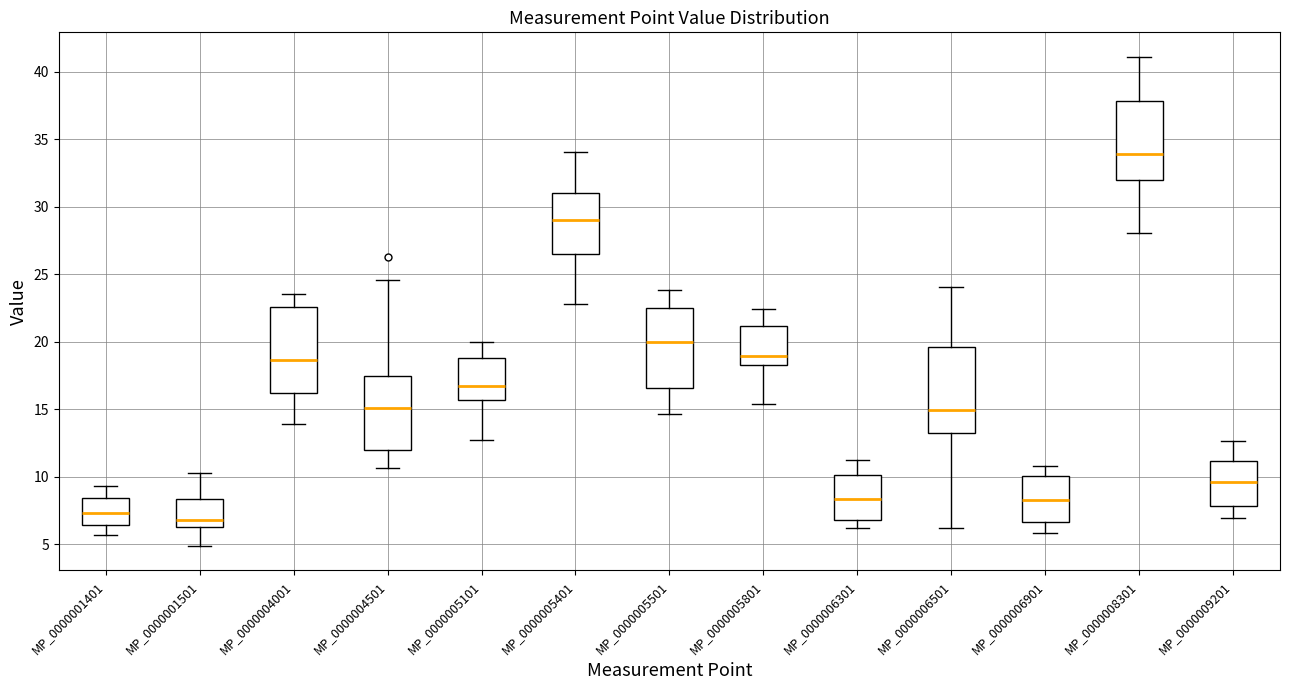

Reading left to right, read every box against the y-axis: the position of its median line, the range the box covers, and the ends of its whiskers. The values are not printed on the chart, so give them approximately, as read against the axis.

MP_0000001401: median 7.5, box 6.5 to 8.5, whiskers 5.5 to 9.5
MP_0000001501: median 7.0, box 6.5 to 8.5, whiskers 5.0 to 10.5
MP_0000004001: median 18.5, box 16.0 to 22.5, whiskers 14.0 to 23.5
MP_0000004501: median 15.0, box 12.0 to 17.5, whiskers 10.5 to 24.5
MP_0000005101: median 16.5, box 15.5 to 19.0, whiskers 12.5 to 20.0
MP_0000005401: median 29.0, box 26.5 to 31.0, whiskers 23.0 to 34.0
MP_0000005501: median 20.0, box 16.5 to 22.5, whiskers 14.5 to 24.0
MP_0000005801: median 19.0, box 18.5 to 21.0, whiskers 15.5 to 22.5
MP_0000006301: median 8.5, box 7.0 to 10.0, whiskers 6.0 to 11.5
MP_0000006501: median 15.0, box 13.0 to 19.5, whiskers 6.0 to 24.0
MP_0000006901: median 8.5, box 6.5 to 10.0, whiskers 6.0 to 11.0
MP_0000008301: median 34.0, box 32.0 to 38.0, whiskers 28.0 to 41.0
MP_0000009201: median 9.5, box 8.0 to 11.0, whiskers 7.0 to 12.5